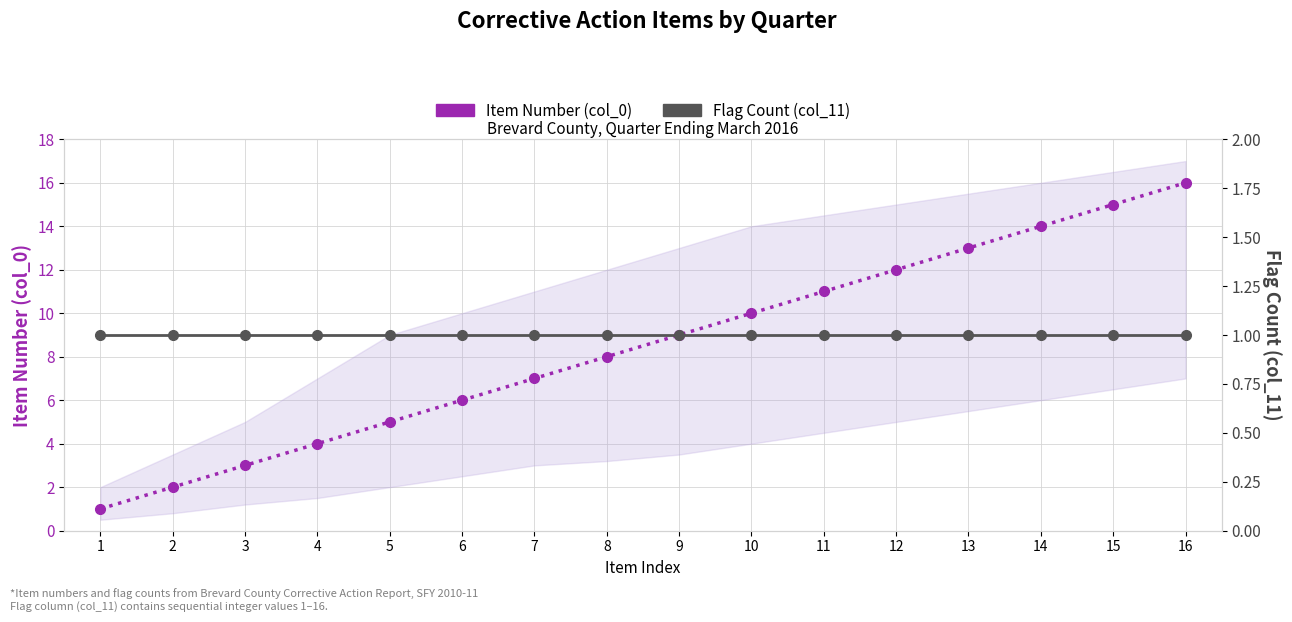

What are all the series names shown in the legend?

Item Number (col_0), Flag Count (col_11)